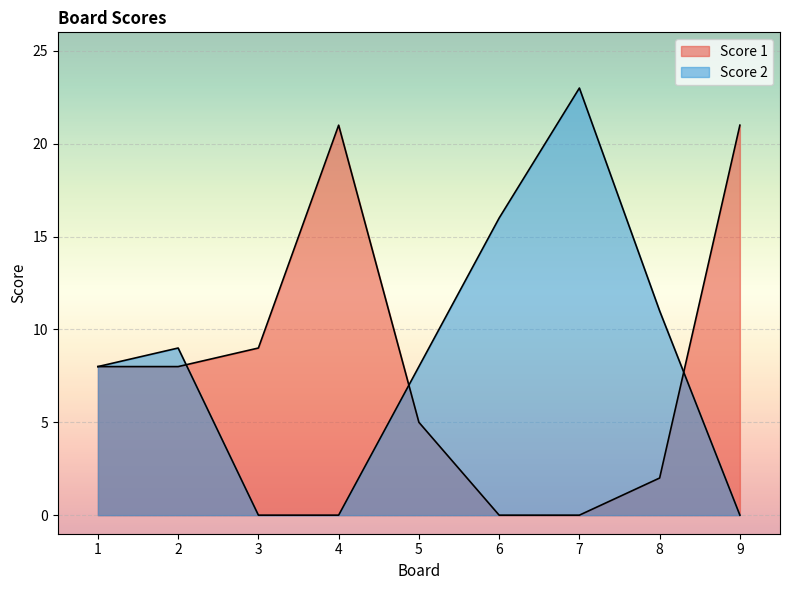

Reading right to left, extract all data points from this chart.

Score 1: 21	2	0	0	5	21	9	8	8
Score 2: 0	11	23	16	8	0	0	9	8